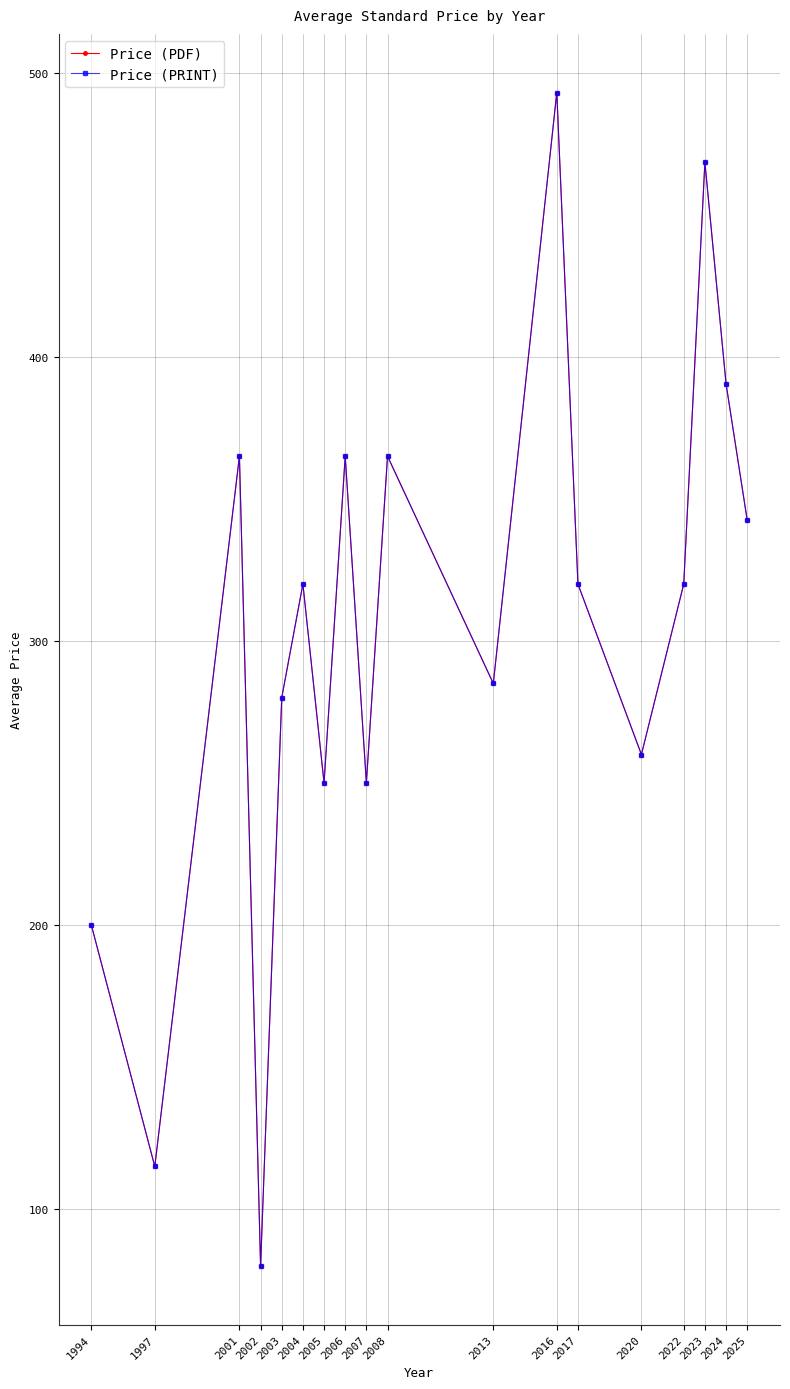

Which series changed the most between 2006 and 2023?

Price (PDF)